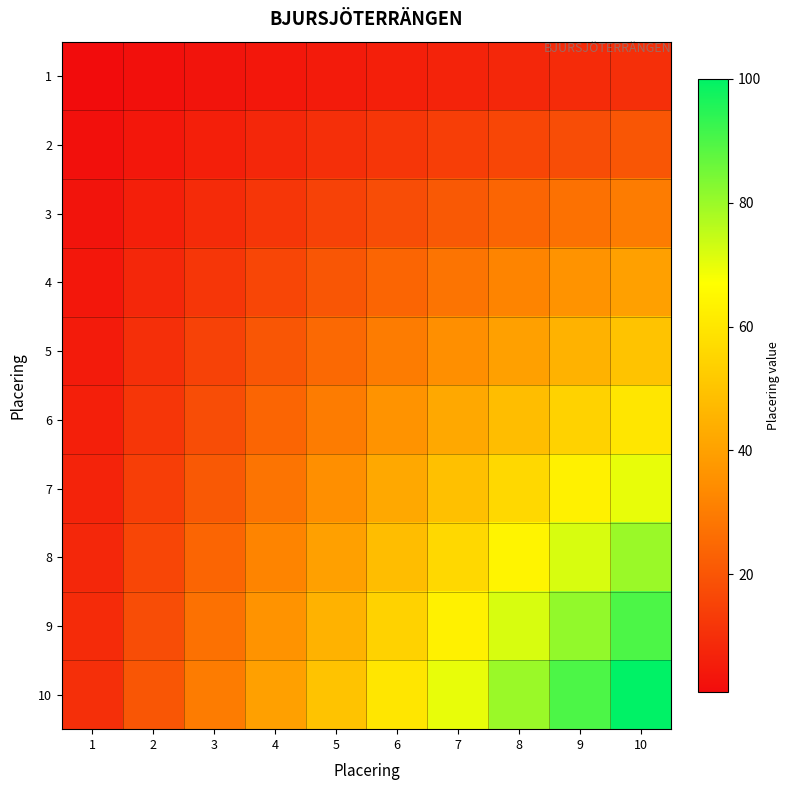

Which series has the largest total across all categories?

10